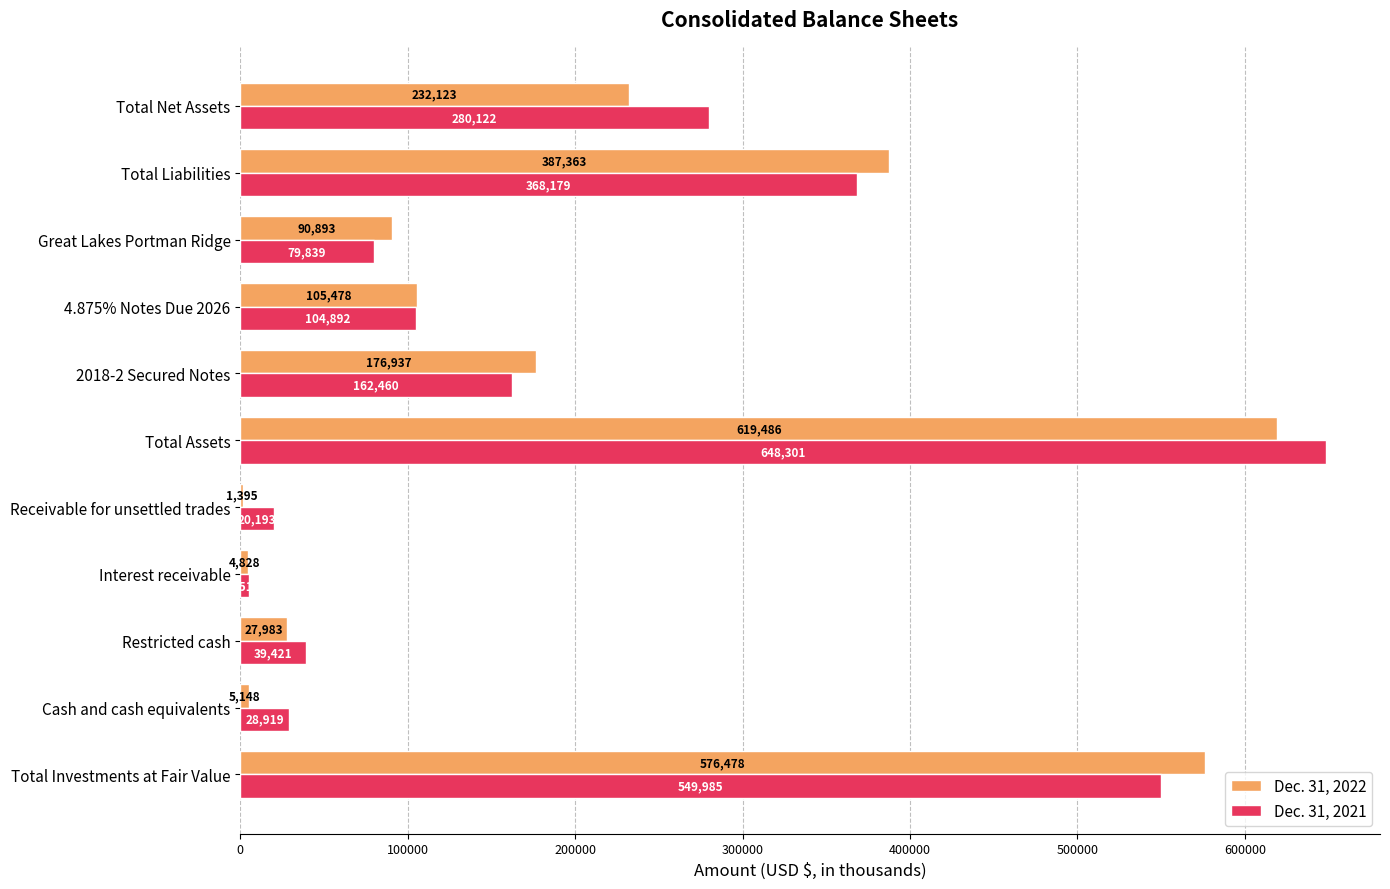

What is the sum of all Dec. 31, 2022 values?

2228112